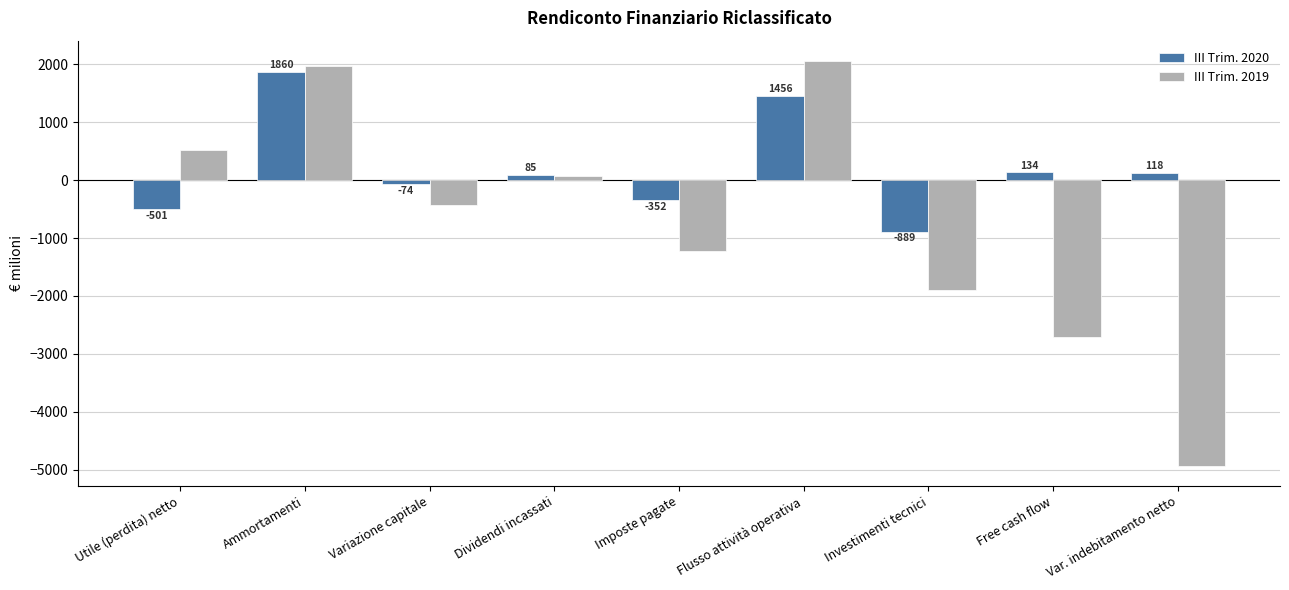

Which category has the highest value in the III Trim. 2020 series?

Ammortamenti